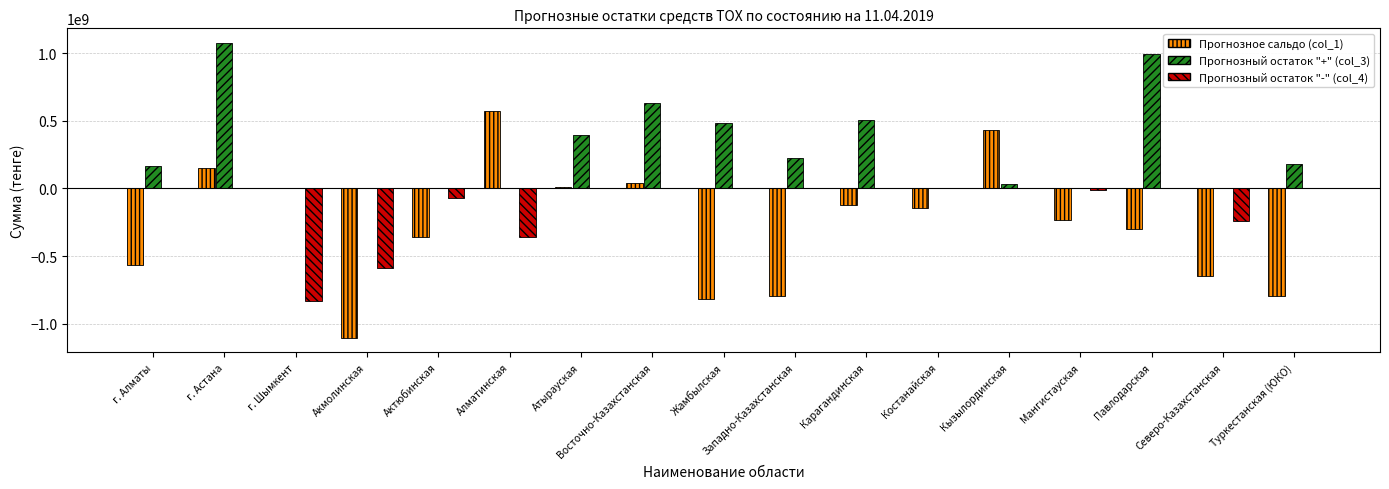

What are all the series names shown in the legend?

Прогнозное сальдо (col_1), Прогнозный остаток "+" (col_3), Прогнозный остаток "-" (col_4)